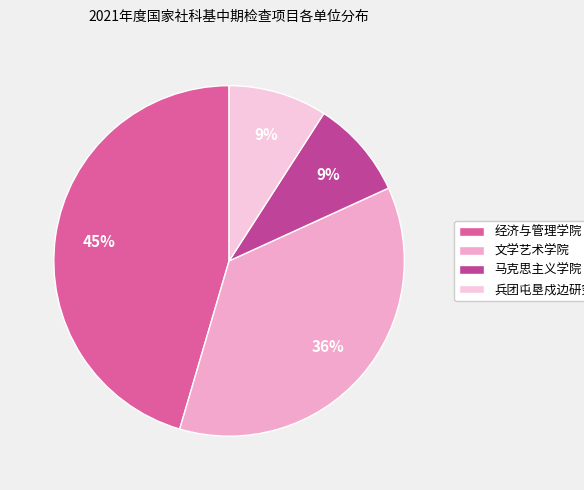

To the nearest percent, what is the combined percentage of 马克思主义学院 and 经济与管理学院?

55%